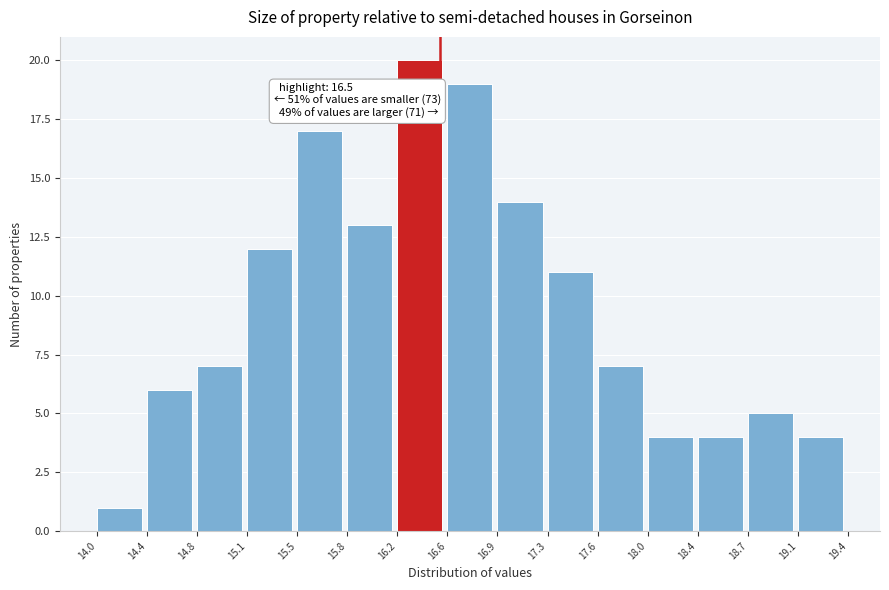

Which range on the x-axis has the tallest bar?

16.2 to 16.6